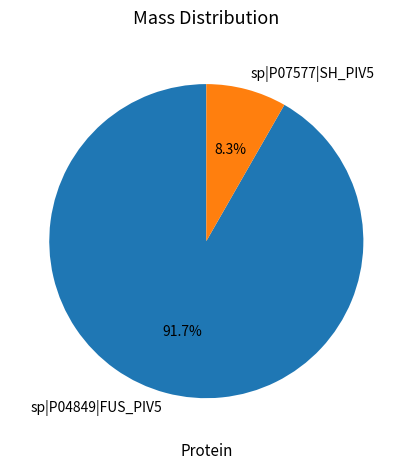

What percentage is the sp|P04849|FUS_PIV5 slice, to the nearest percent?

92%